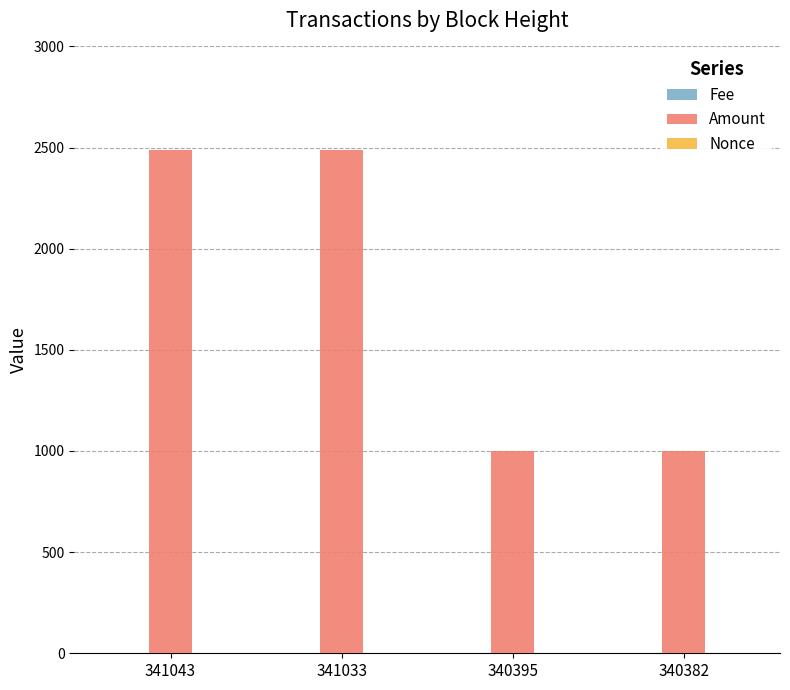

Which series changed the most between 341033 and 340395?

Amount